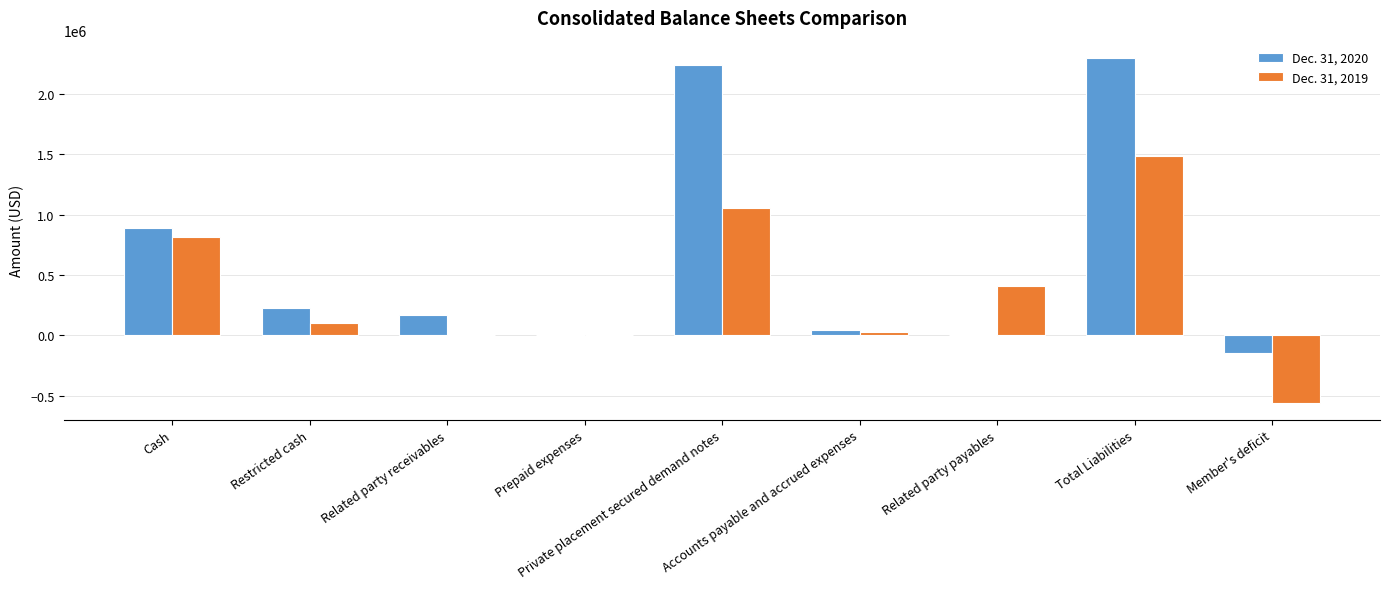

What is the difference between the Dec. 31, 2019 values at Private placement secured demand notes and Related party receivables?

1044207